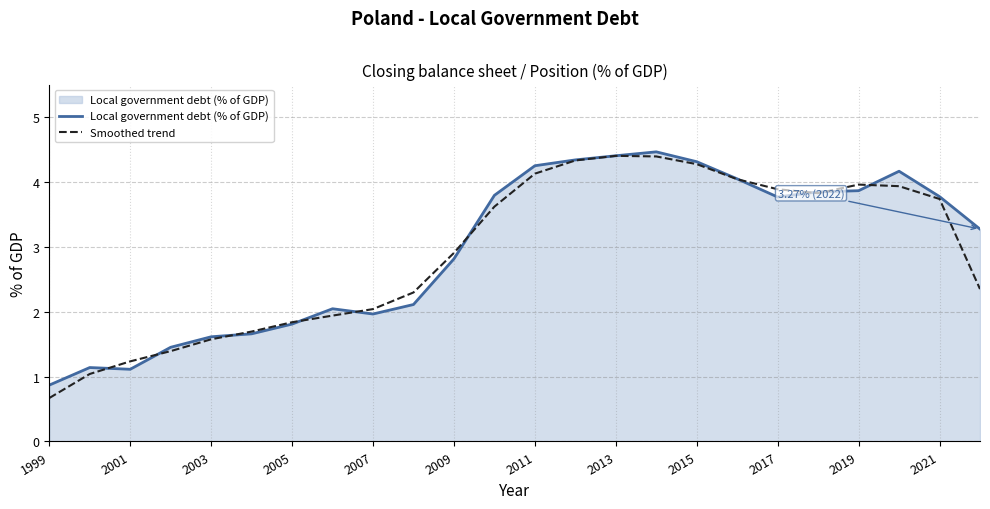

True or false: Local government debt (% of GDP) has more than 0 interior local peaks.

True